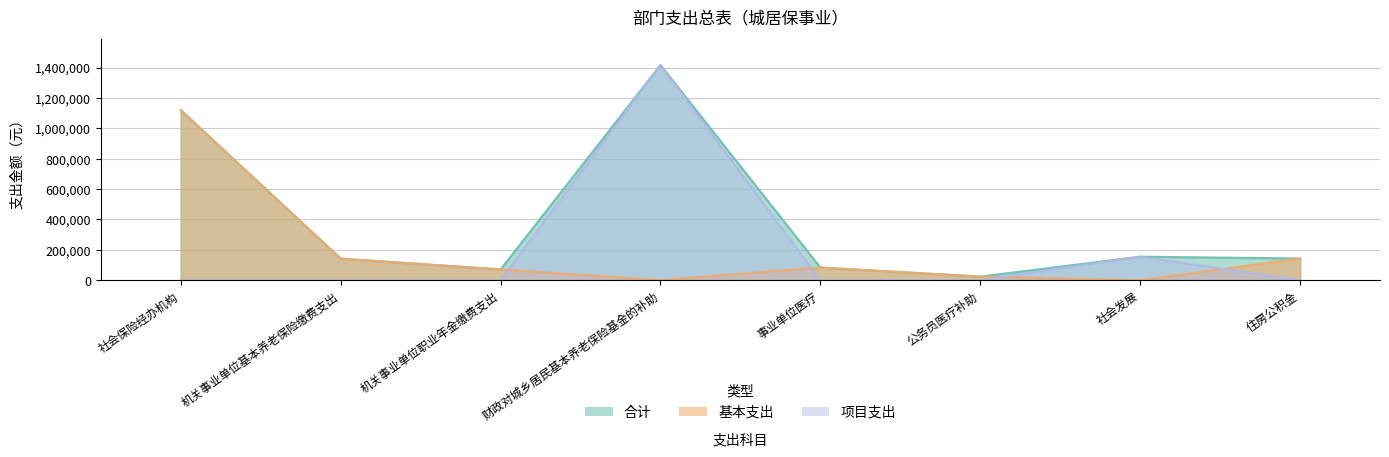

What are all the series names shown in the legend?

合计, 基本支出, 项目支出